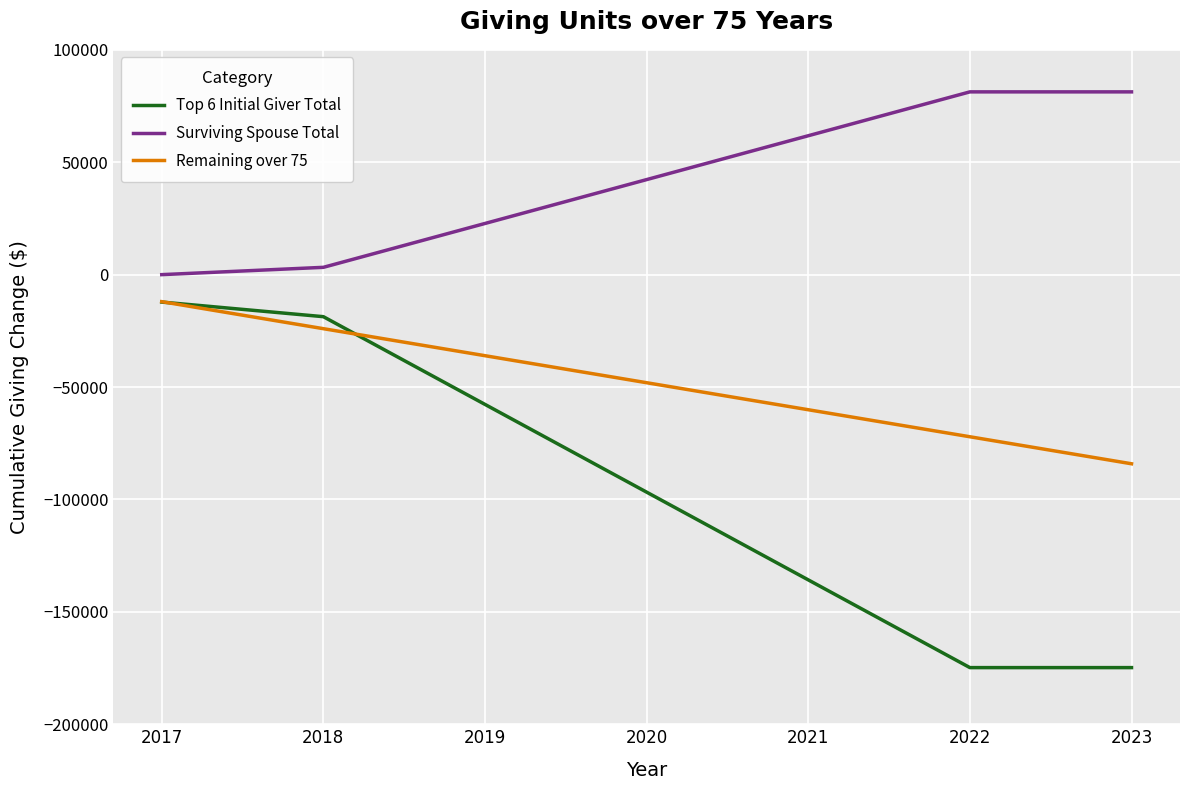

At which category is the sum across all series the highest?

2017